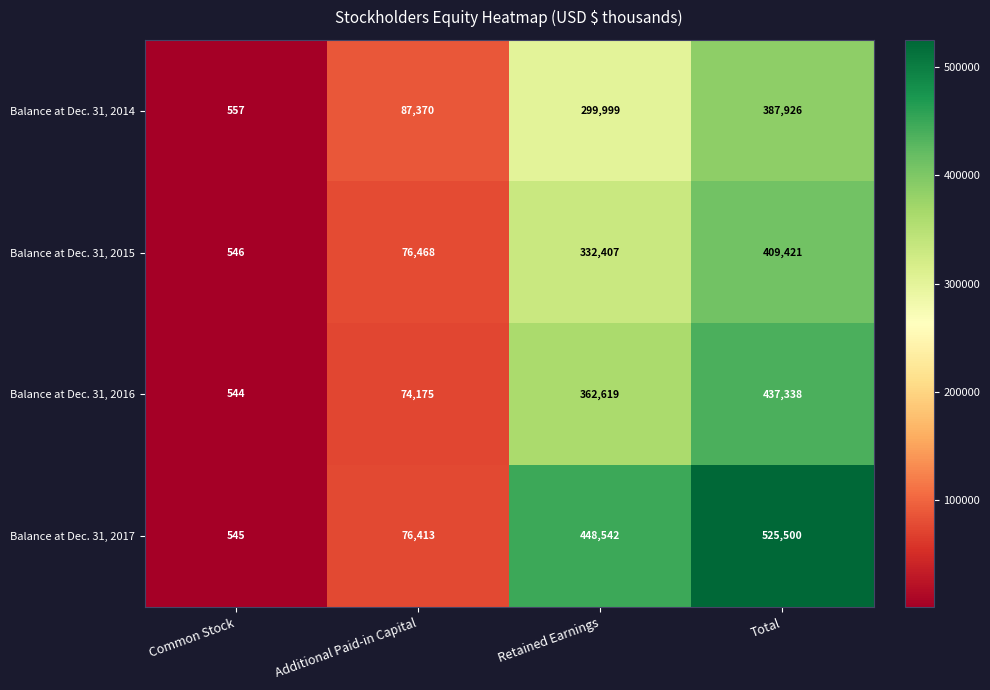

Between Retained Earnings and Total, which series saw the biggest shift?

Balance at Dec. 31, 2014